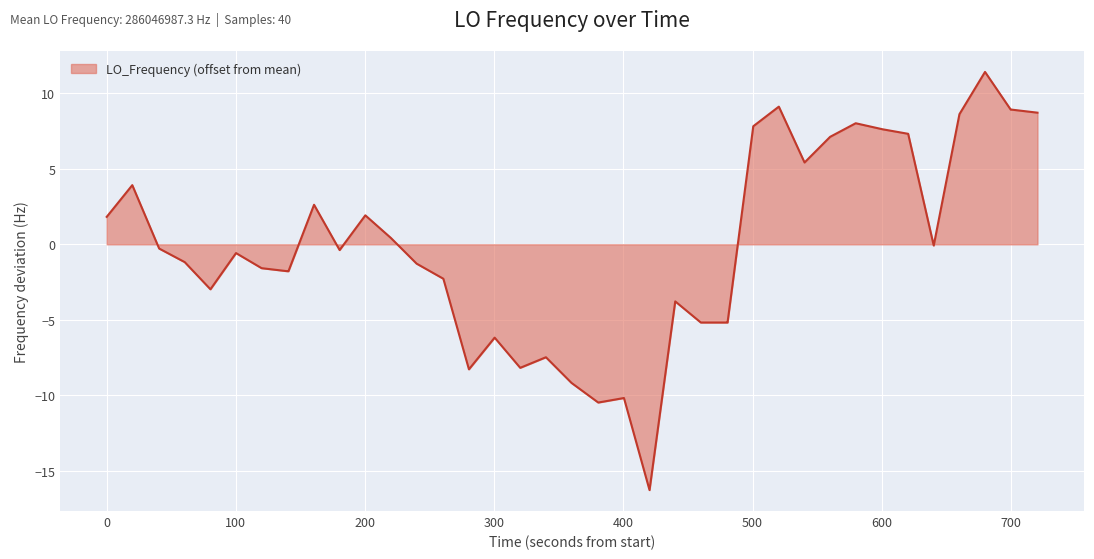

What is the difference between the maximum and minimum values?

27.7